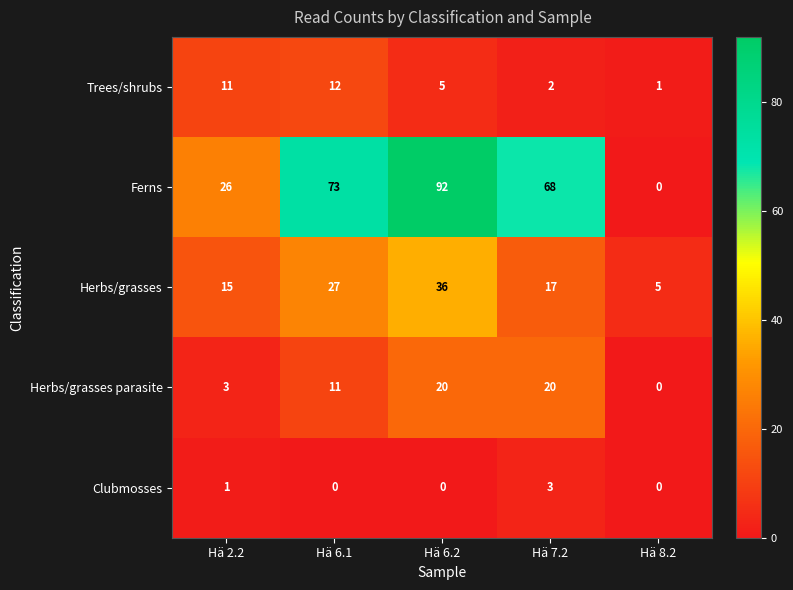

Between Hä 2.2 and Hä 6.1, which series saw the biggest shift?

Ferns